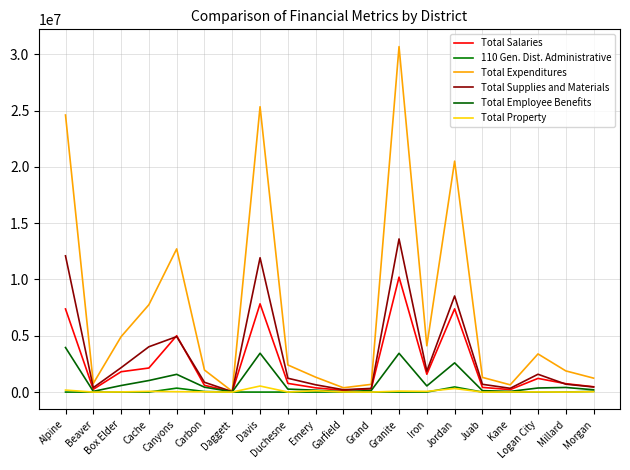

At Cache, list the series in order from smallest to largest.

110 Gen. Dist. Administrative, Total Property, Total Employee Benefits, Total Salaries, Total Supplies and Materials, Total Expenditures